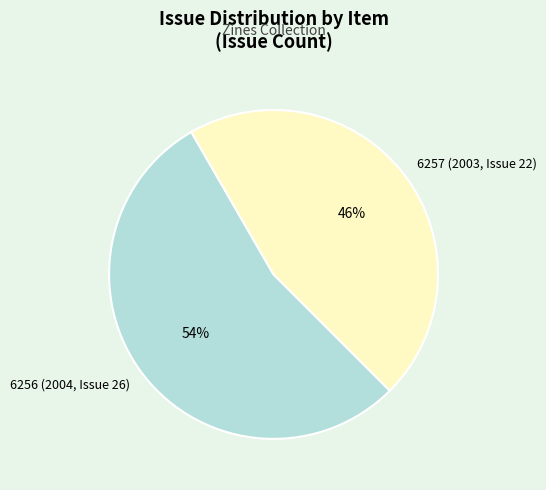

Which has a higher value, 6257 (2003, Issue 22) or 6256 (2004, Issue 26)?

6256 (2004, Issue 26)